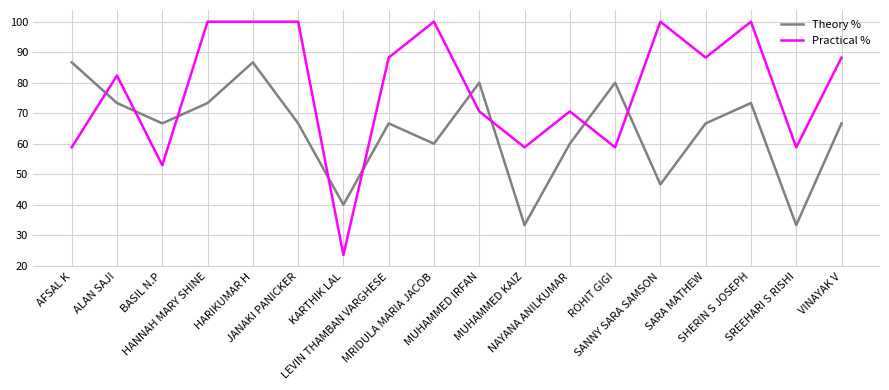

Reading right to left, list all the values displayed in this chart.

Theory %: VINAYAK V=66.7	SREEHARI S RISHI=33.3	SHERIN S JOSEPH=73.3	SARA MATHEW=66.7	SANNY SARA SAMSON=46.7	ROHIT GIGI=80.0	NAYANA ANILKUMAR=60.0	MUHAMMED KAIZ=33.3	MUHAMMED IRFAN=80.0	MRIDULA MARIA JACOB=60.0	LEVIN THAMBAN VARGHESE=66.7	KARTHIK LAL=40.0	JANAKI PANICKER=66.7	HARIKUMAR H=86.7	HANNAH MARY SHINE=73.3	BASIL N.P=66.7	ALAN SAJI=73.3	AFSAL K=86.7
Practical %: VINAYAK V=88.2	SREEHARI S RISHI=58.8	SHERIN S JOSEPH=100.0	SARA MATHEW=88.2	SANNY SARA SAMSON=100.0	ROHIT GIGI=58.8	NAYANA ANILKUMAR=70.6	MUHAMMED KAIZ=58.8	MUHAMMED IRFAN=70.6	MRIDULA MARIA JACOB=100.0	LEVIN THAMBAN VARGHESE=88.2	KARTHIK LAL=23.5	JANAKI PANICKER=100.0	HARIKUMAR H=100.0	HANNAH MARY SHINE=100.0	BASIL N.P=52.9	ALAN SAJI=82.4	AFSAL K=58.8